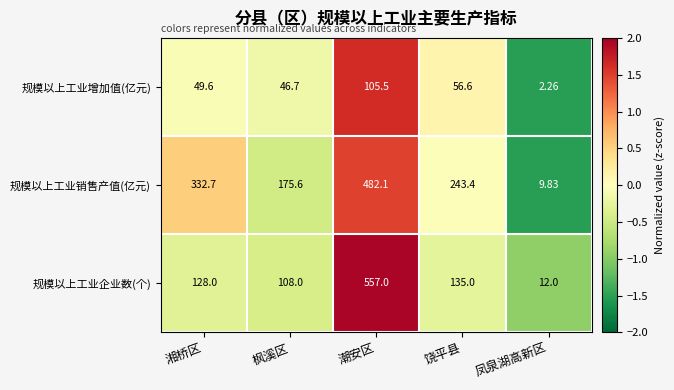

At which label is 规模以上工业企业数(个) closest to 284?

饶平县